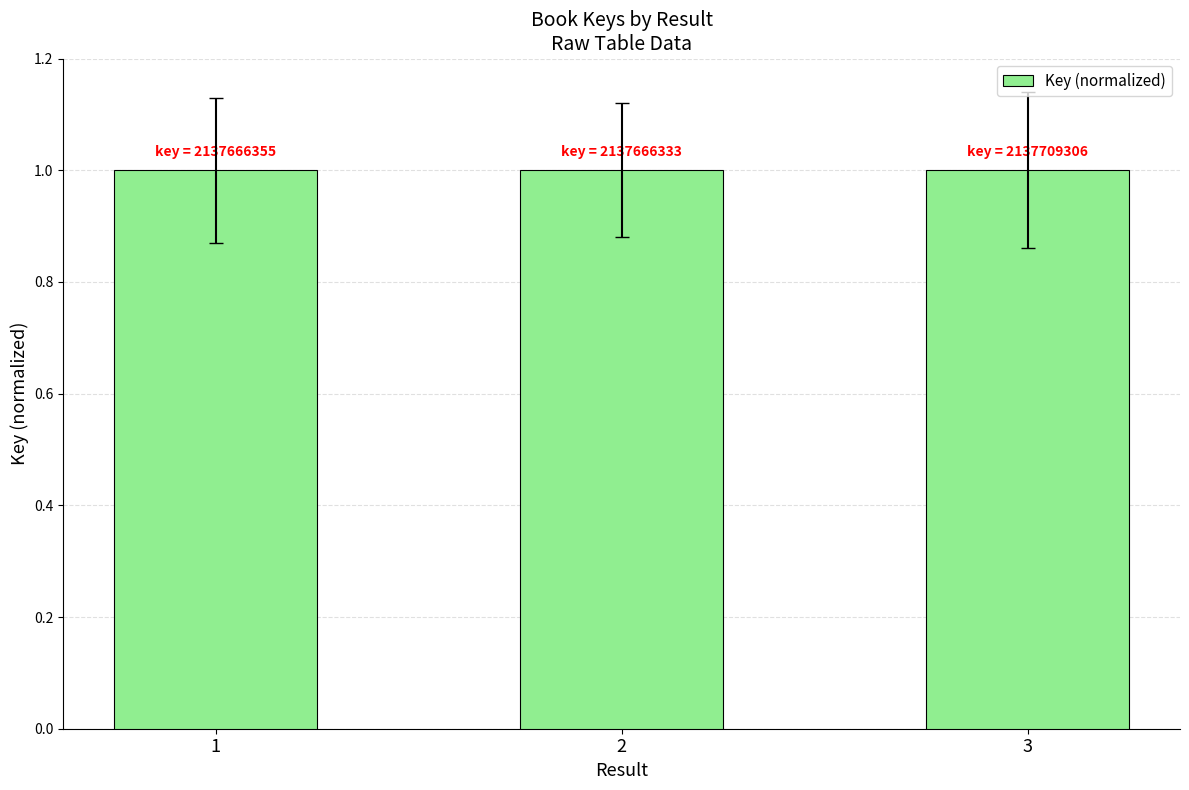

What is the minimum value shown in the chart?

1.0